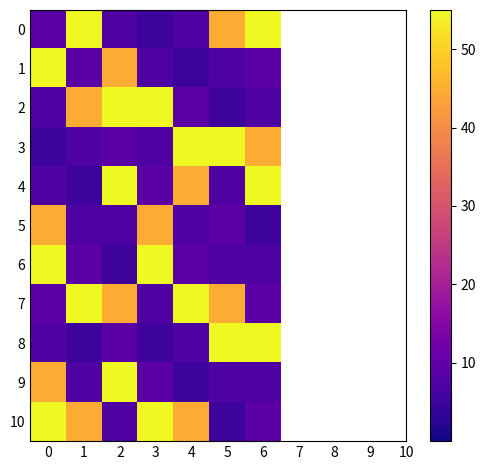

At how many categories does at least one series exceed 33?

7